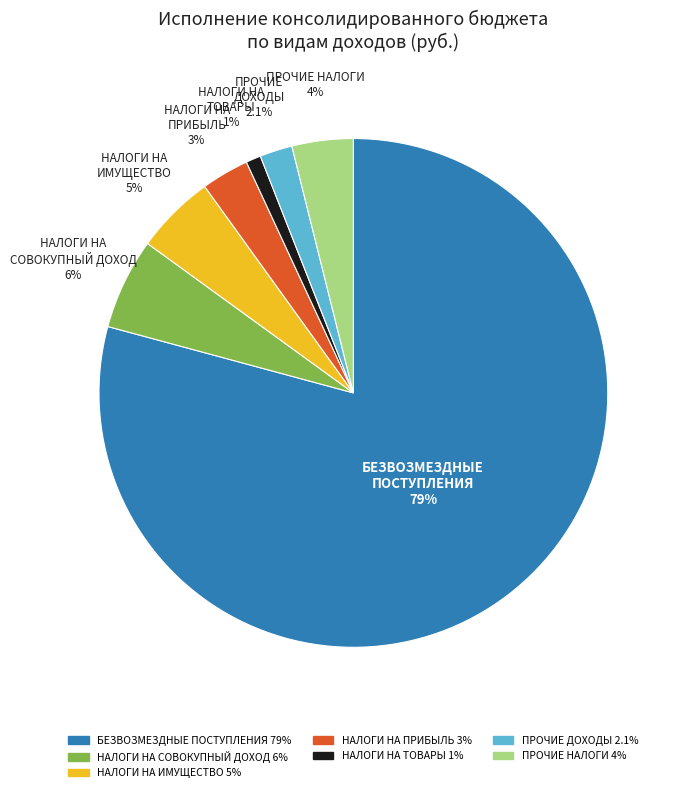

Count the number of slices in the pie.

7